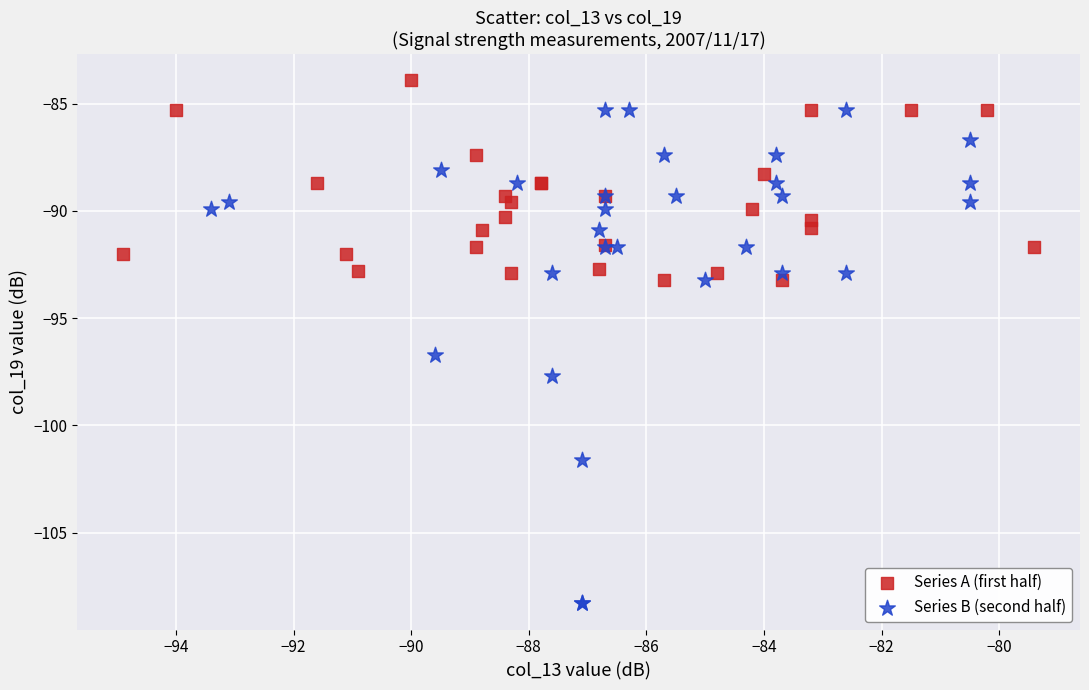

Which series contains the lowest Y value?

Series B (second half)